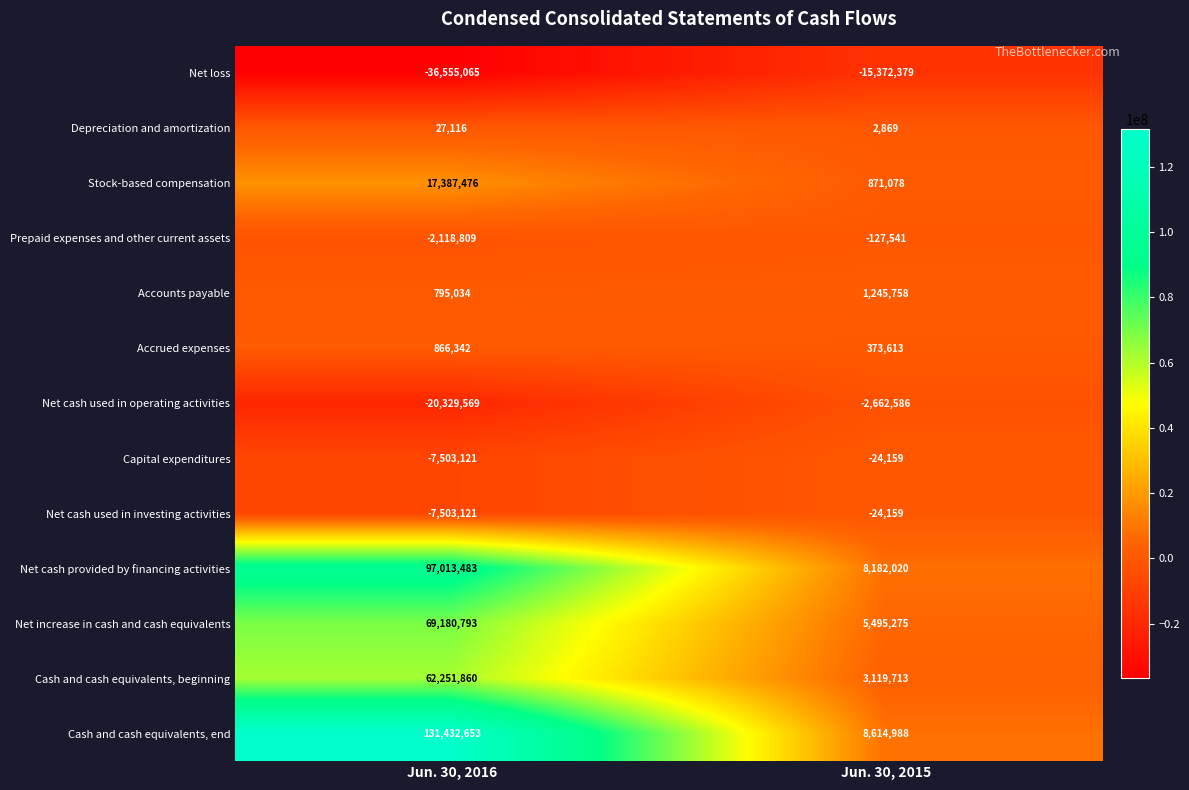

True or false: Stock-based compensation has a value of 17387476 at Jun. 30, 2016.

True